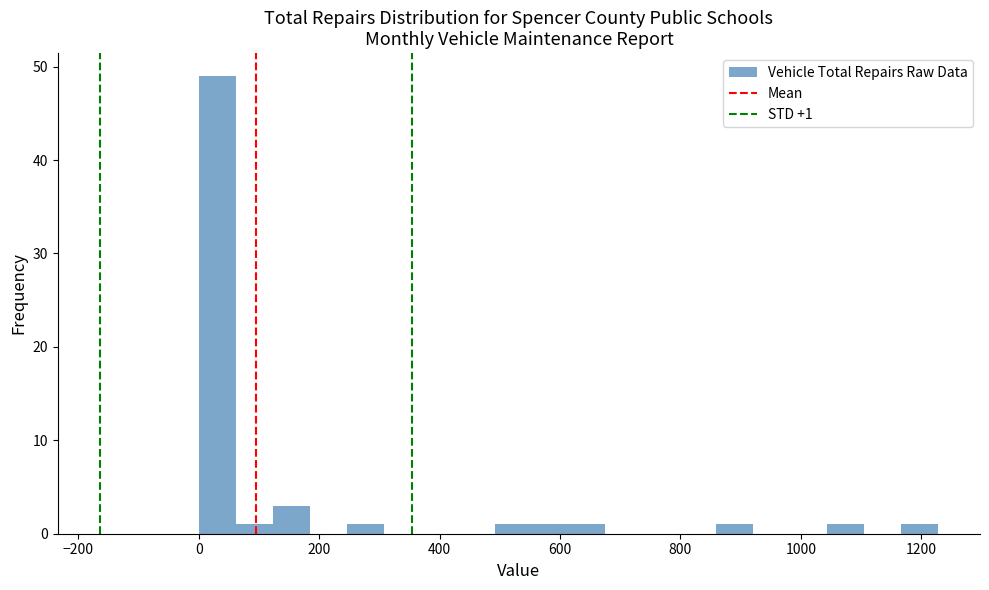

Read against the x-axis, roughly where is the centre of the tallest bar?

40